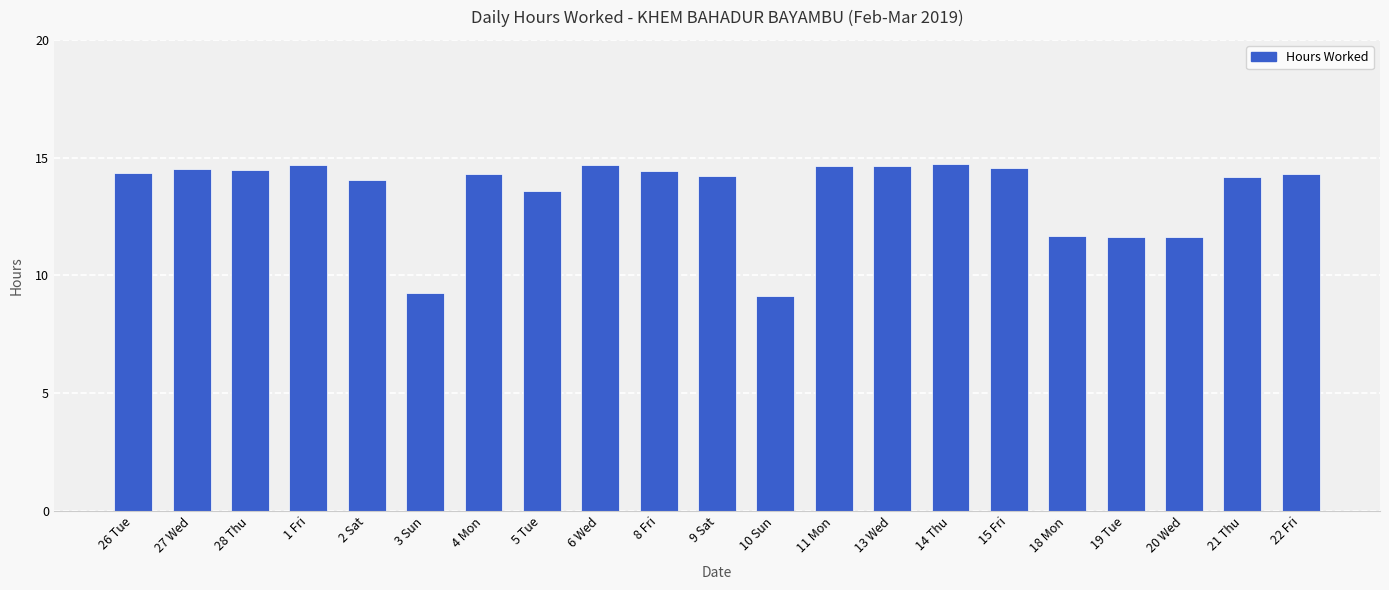

What is the difference between the maximum and minimum values?

5.6